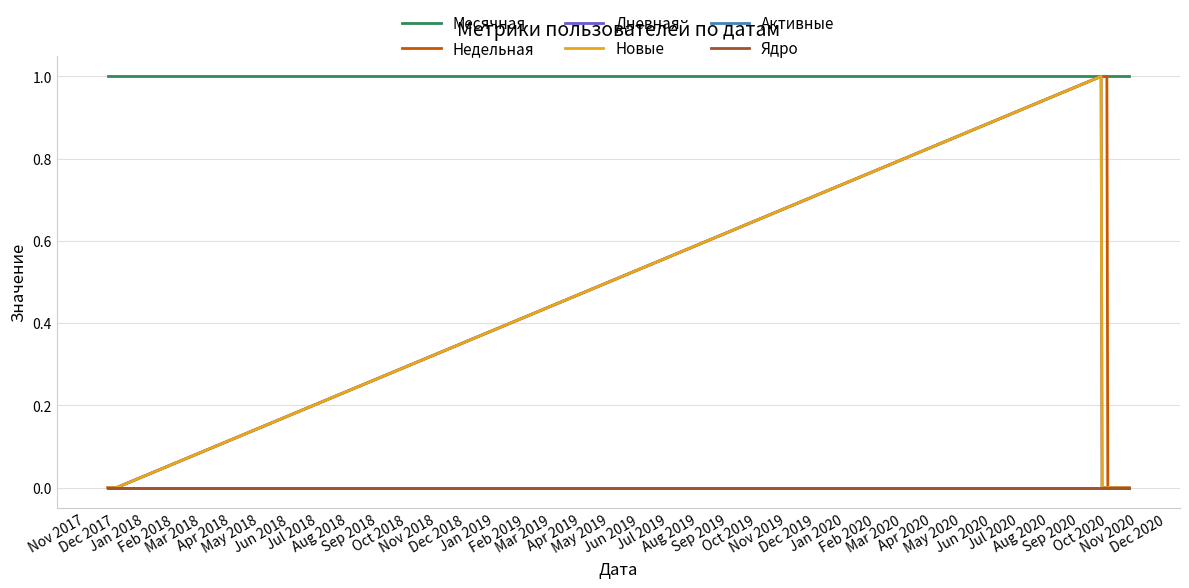

Does the chart have visible grid lines?

Yes